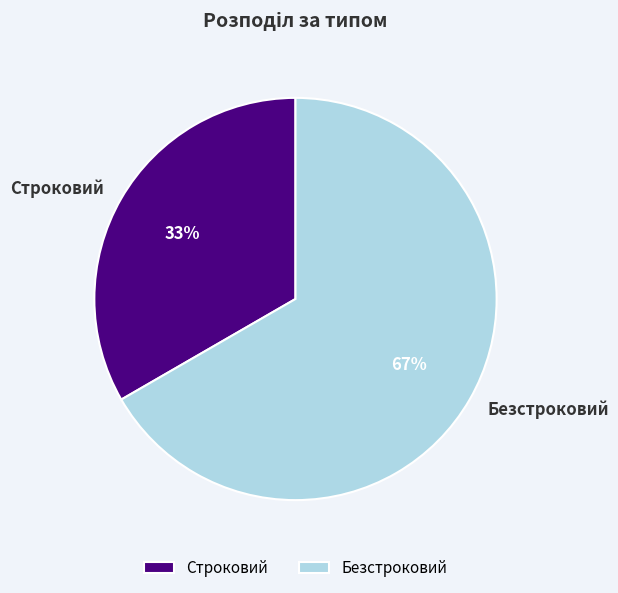

Is it true that Строковий is 25% of the pie?

False